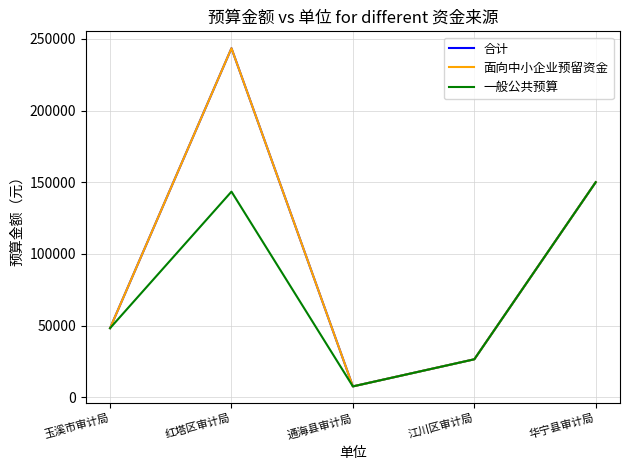

True or false: 合计 and 面向中小企业预留资金 cross at least once.

False